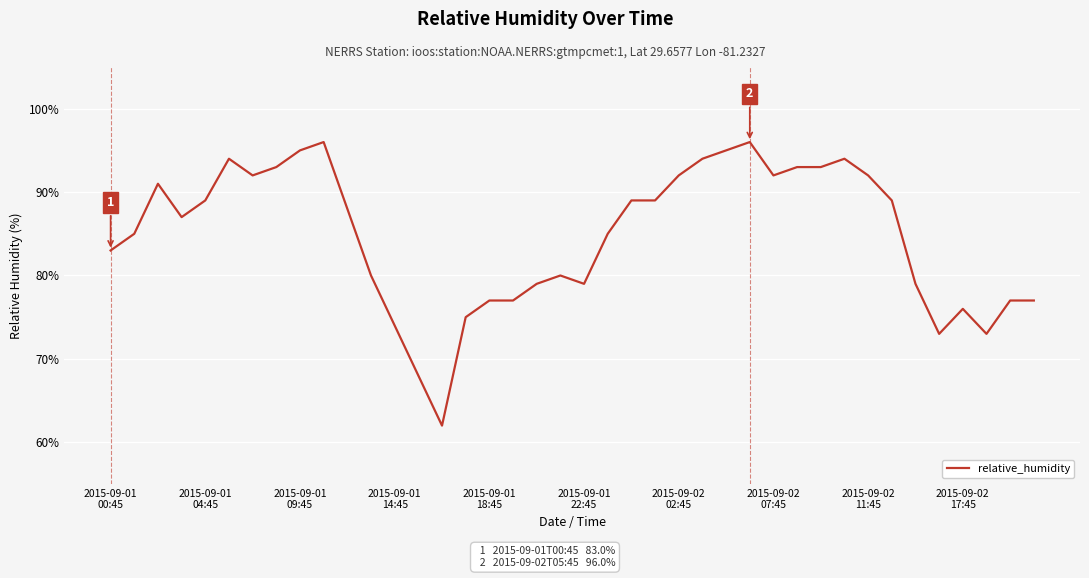

What is the greatest value displayed?

96